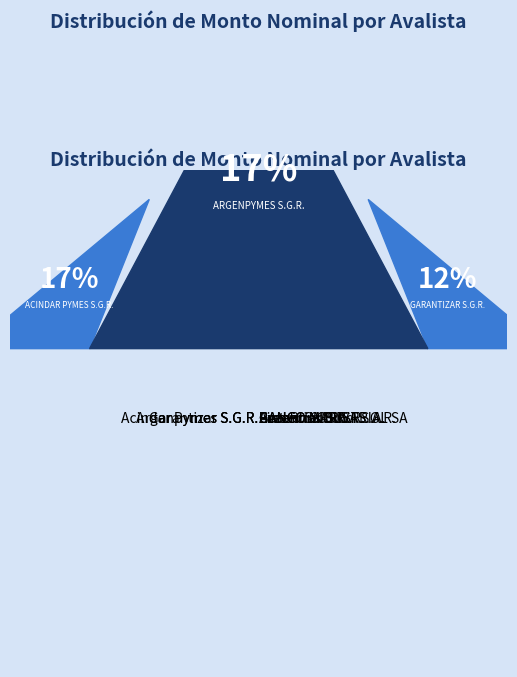

Which has a higher value, Fintech S.G.R. or Garantias Bind S.G.R.?

Garantias Bind S.G.R.